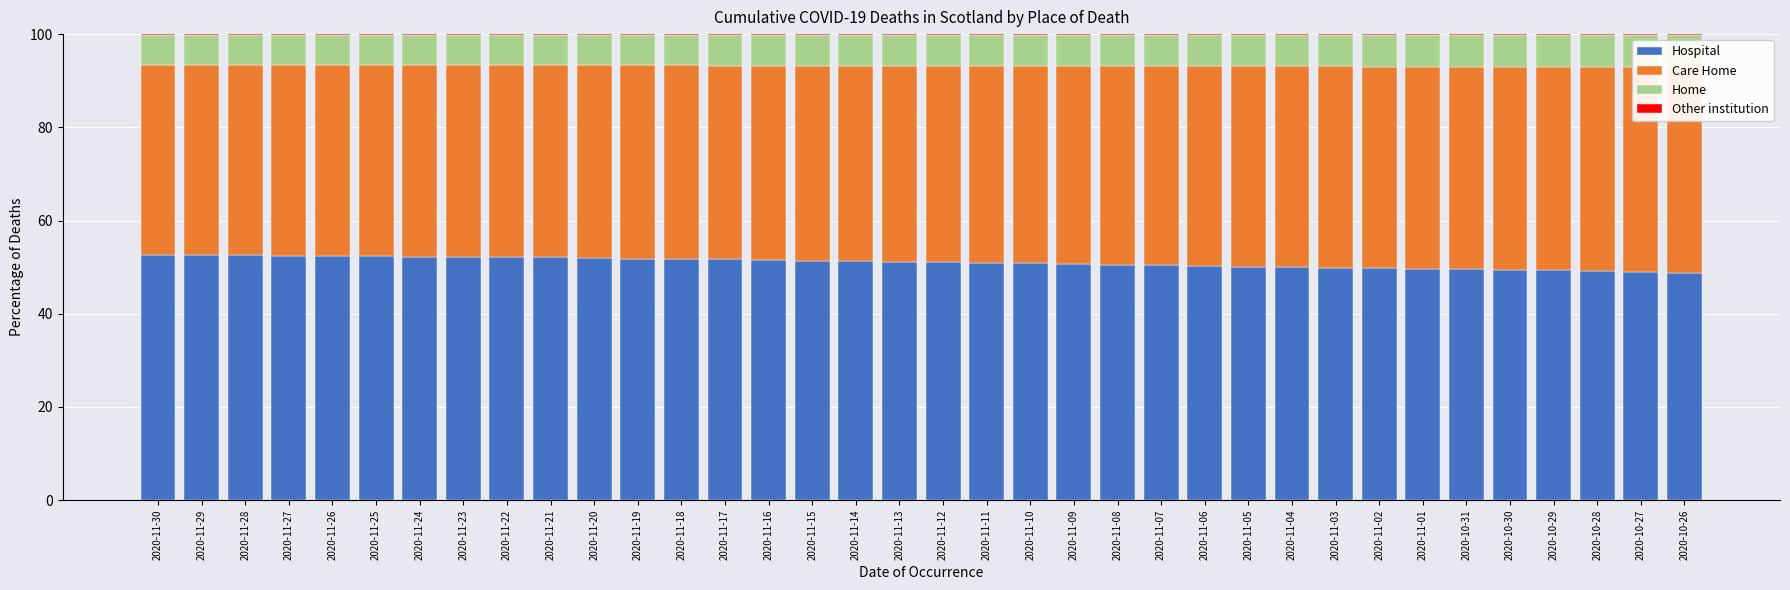

Which category has the highest value in the Care Home series?

2020-10-26